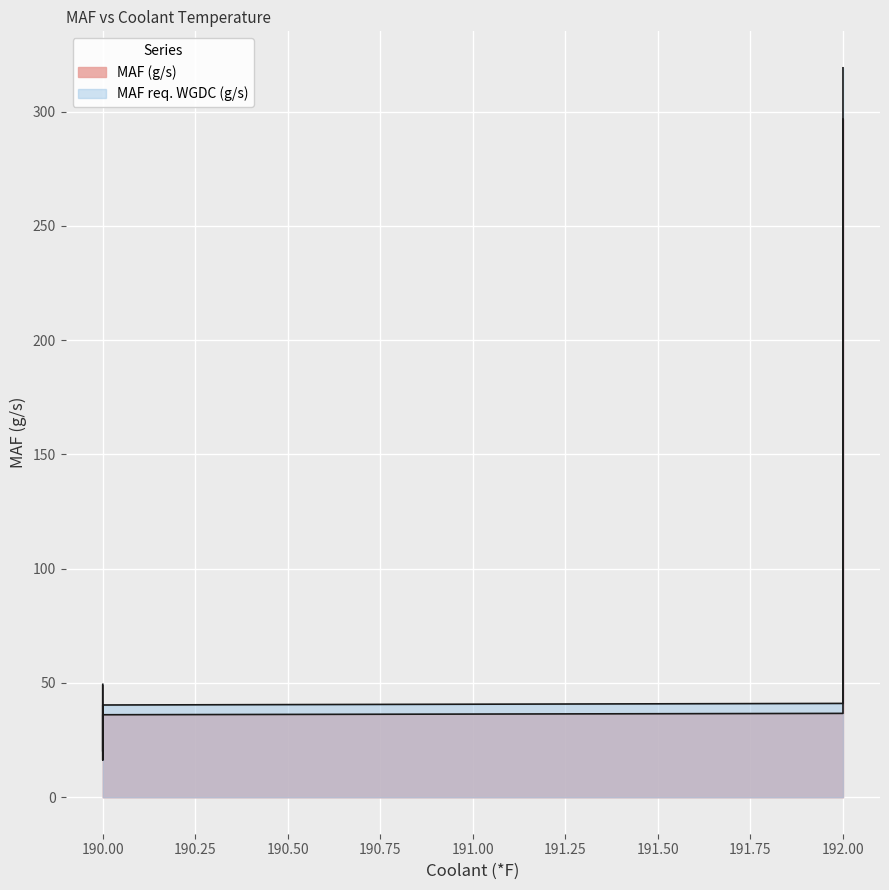

True or false: MAF (g/s) has more than 1 interior local peaks.

False